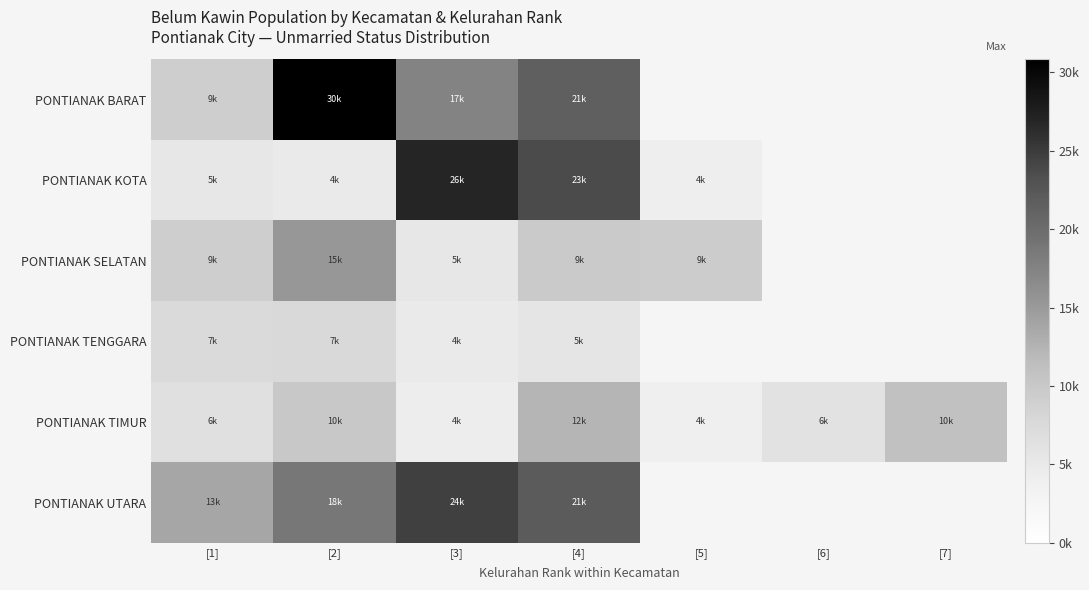

How many values in the PONTIANAK TIMUR series exceed 6452?

3